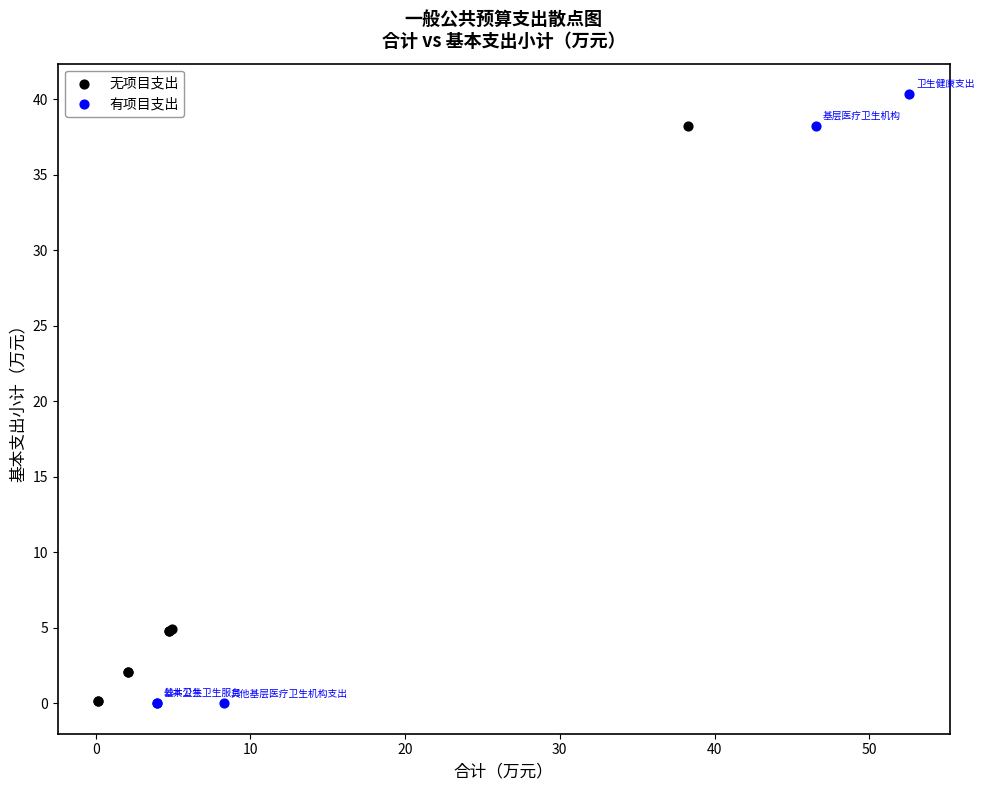

Which series reaches the maximum Y coordinate?

有项目支出